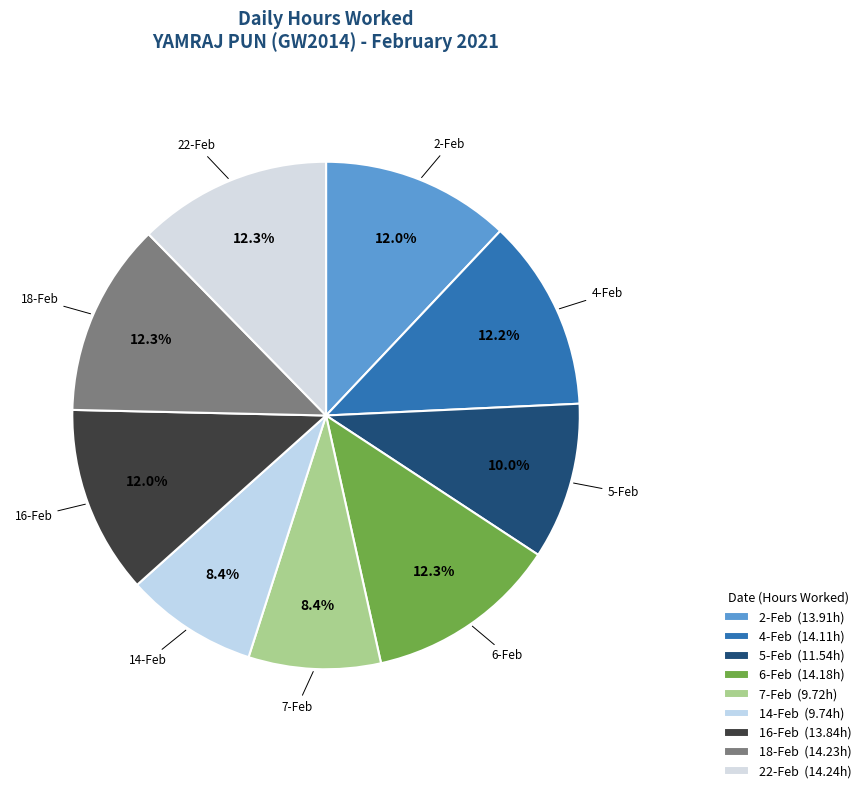

To the nearest percent, what is the difference between the largest and smallest slice percentages?

4%